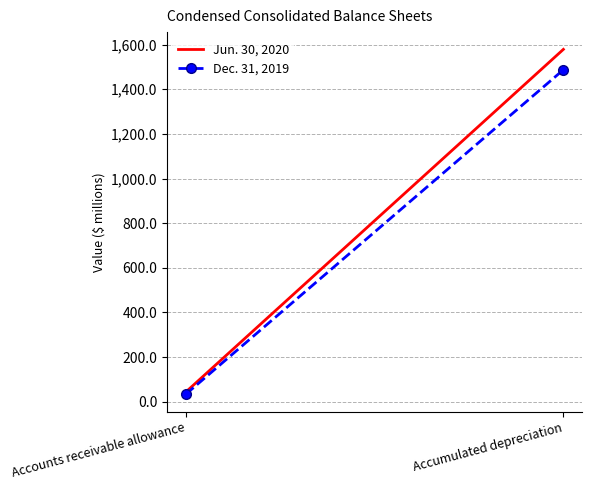

What is the label of the 1st point from the right?

Accumulated depreciation